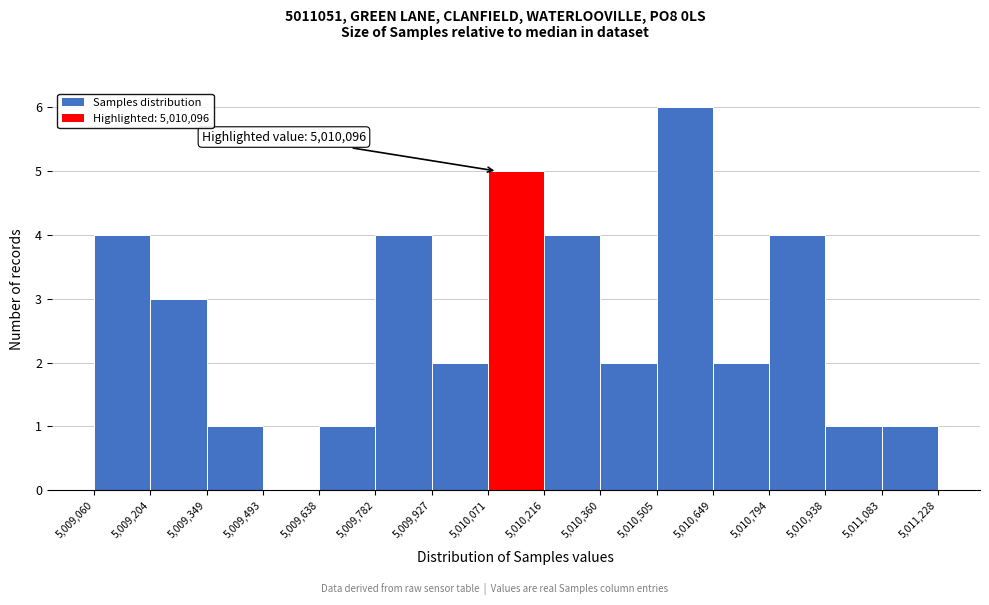

Which range on the x-axis has the tallest bar?

5,010,505 to 5,010,649